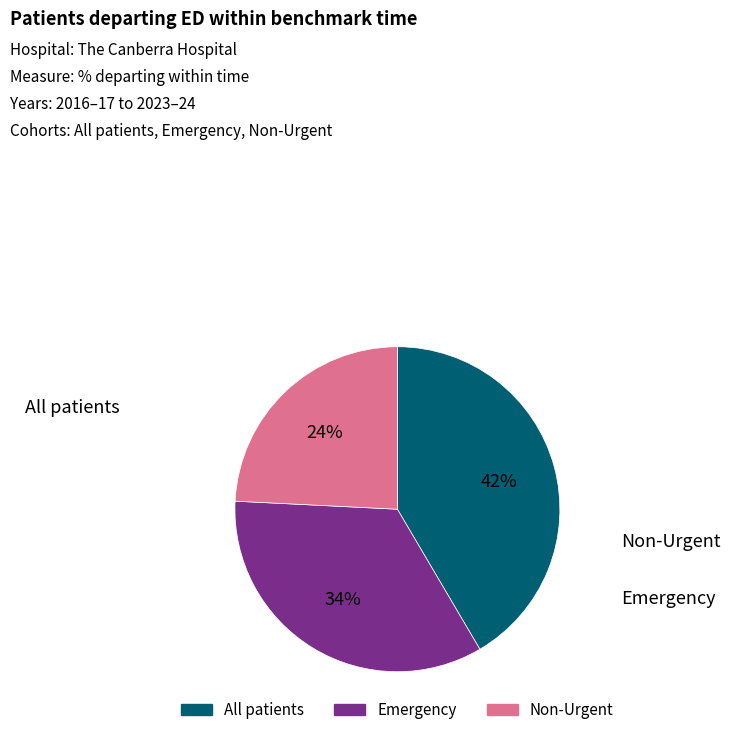

How many slices are in this pie chart?

3